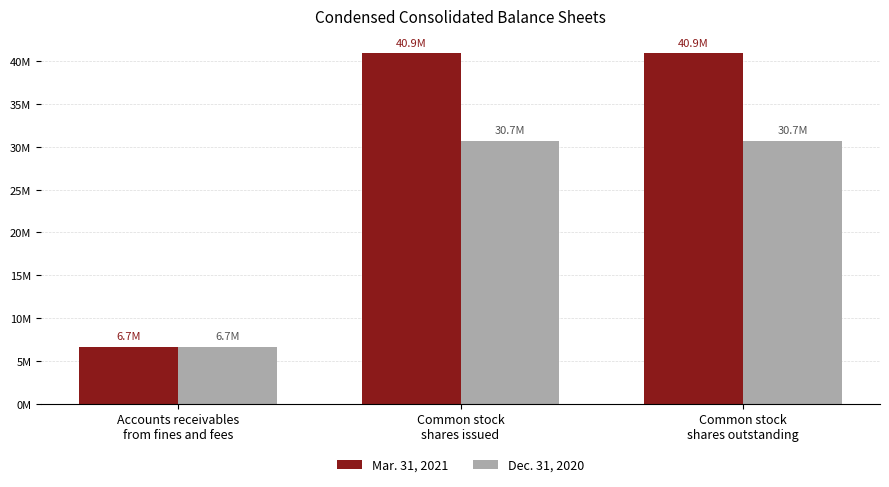

What are all the series names shown in the legend?

Mar. 31, 2021, Dec. 31, 2020